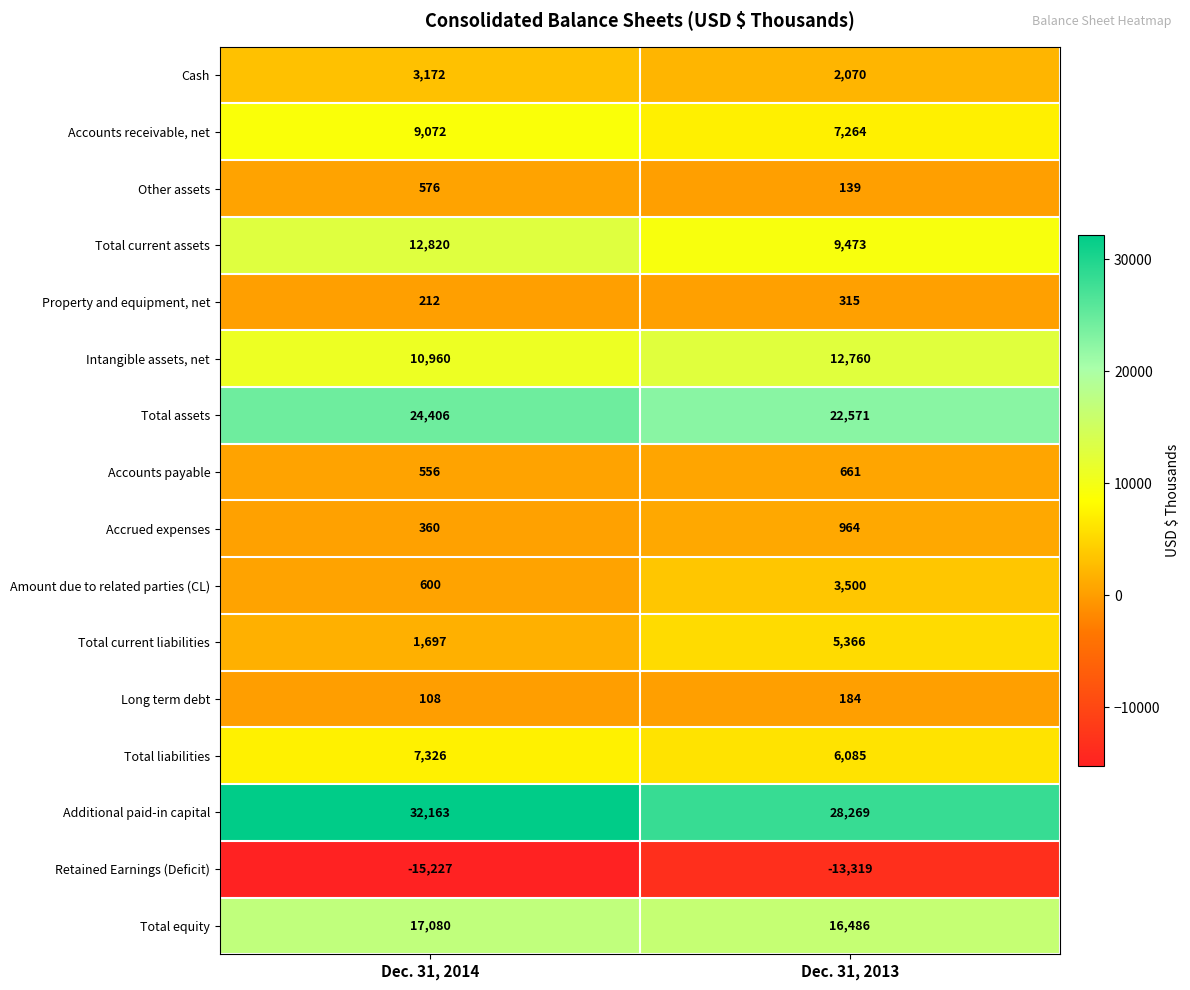

What is the sum of all Cash values?

5242